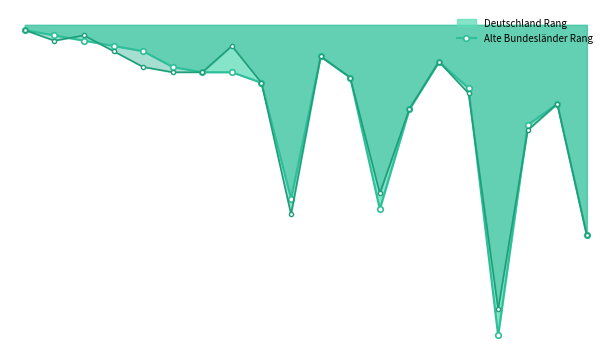

What is the difference between the Alte Bundesländer Rang values at 23 and 20?

2